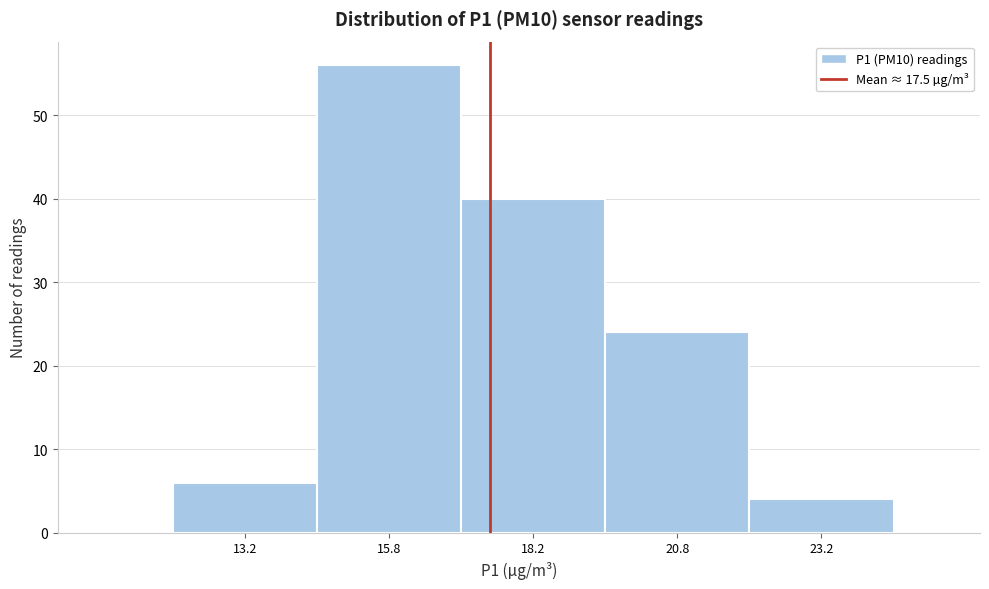

Over which range of the x-axis is the bar tallest?

14.5 to 17.0